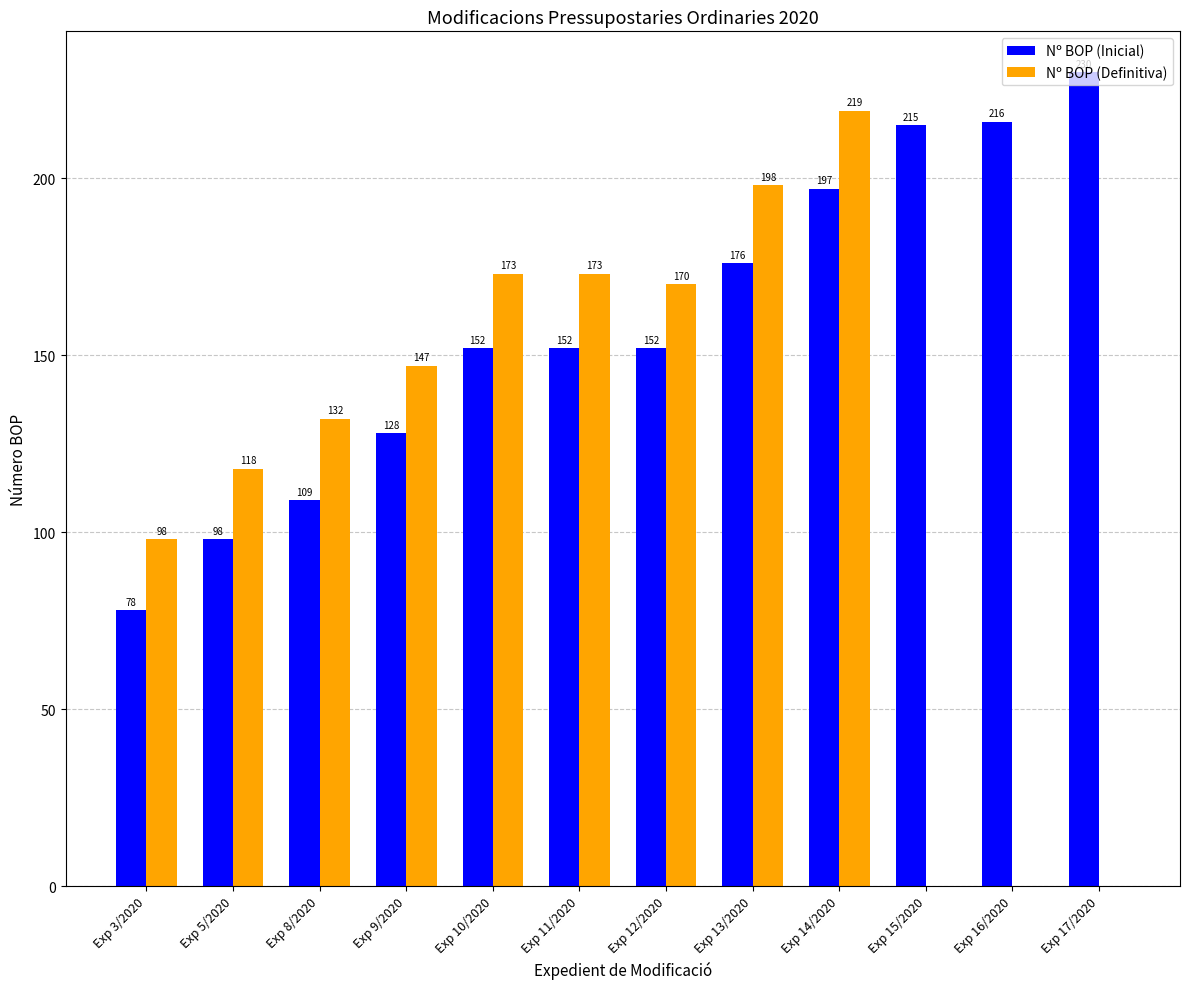

What is the sum of the Nº BOP (Definitiva) values at Exp 3/2020 and Exp 12/2020?

268